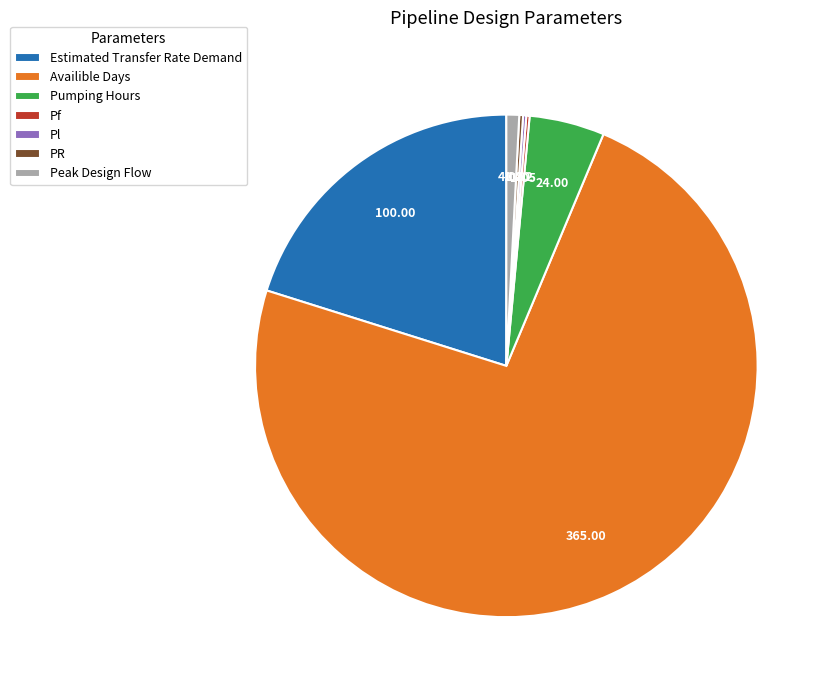

Which has a higher value, Peak Design Flow or Pumping Hours?

Pumping Hours